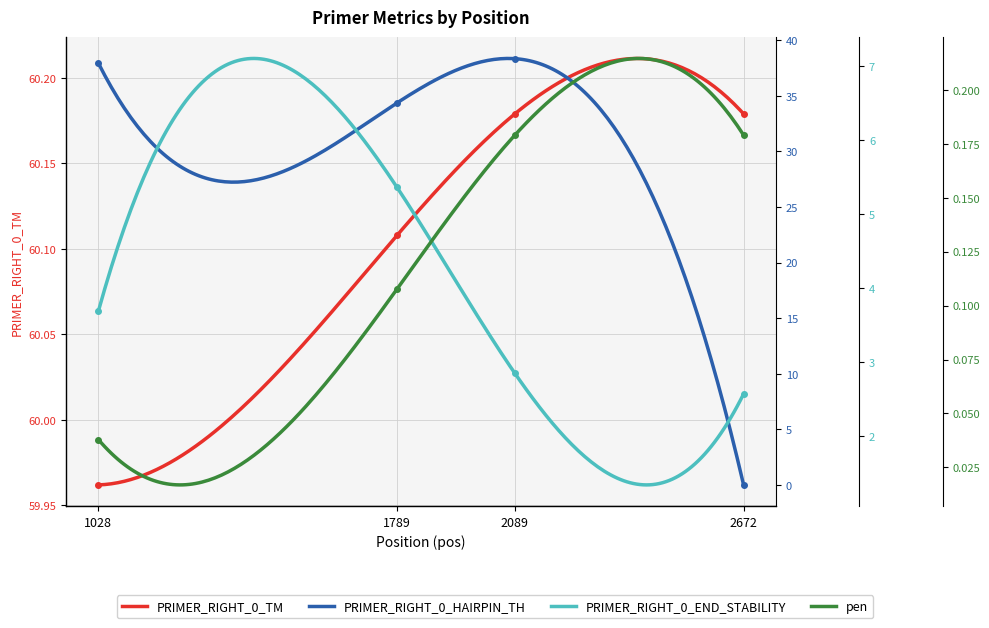

What is the value of the PRIMER_RIGHT_0_TM point at the 2nd from the left?

60.1